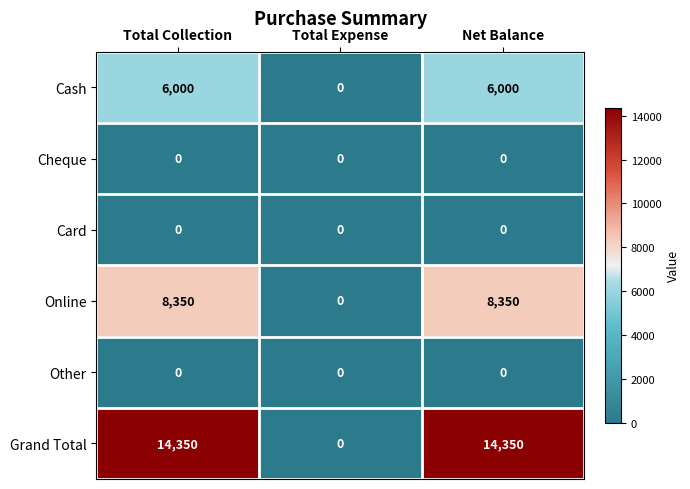

Which series changed the most between Total Collection and Total Expense?

Grand Total